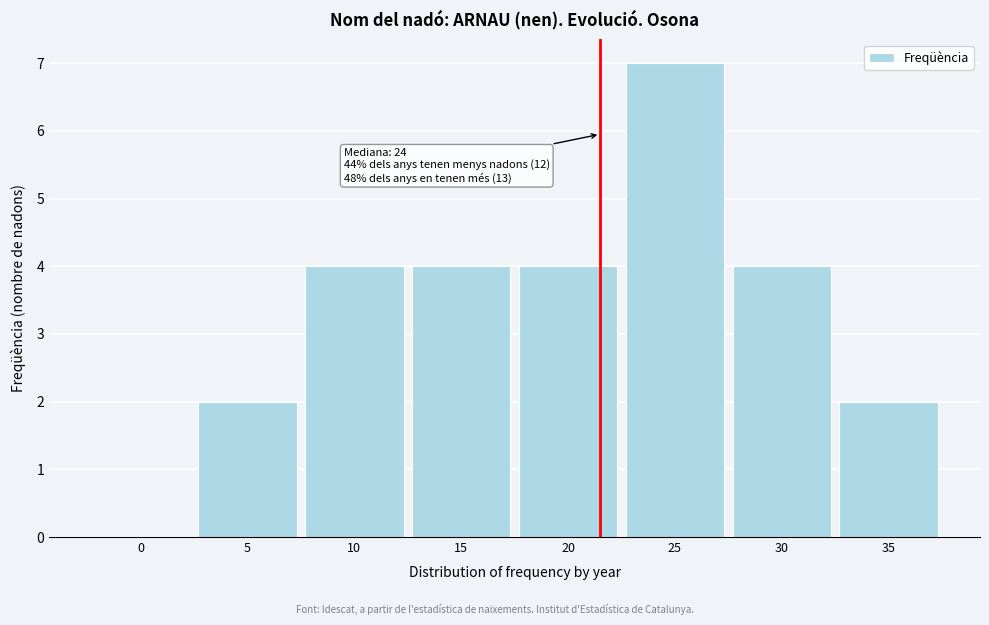

Reading left to right, list all the values displayed in this chart.

0=0	5=2	10=4	15=4	20=4	25=7	30=4	35=2